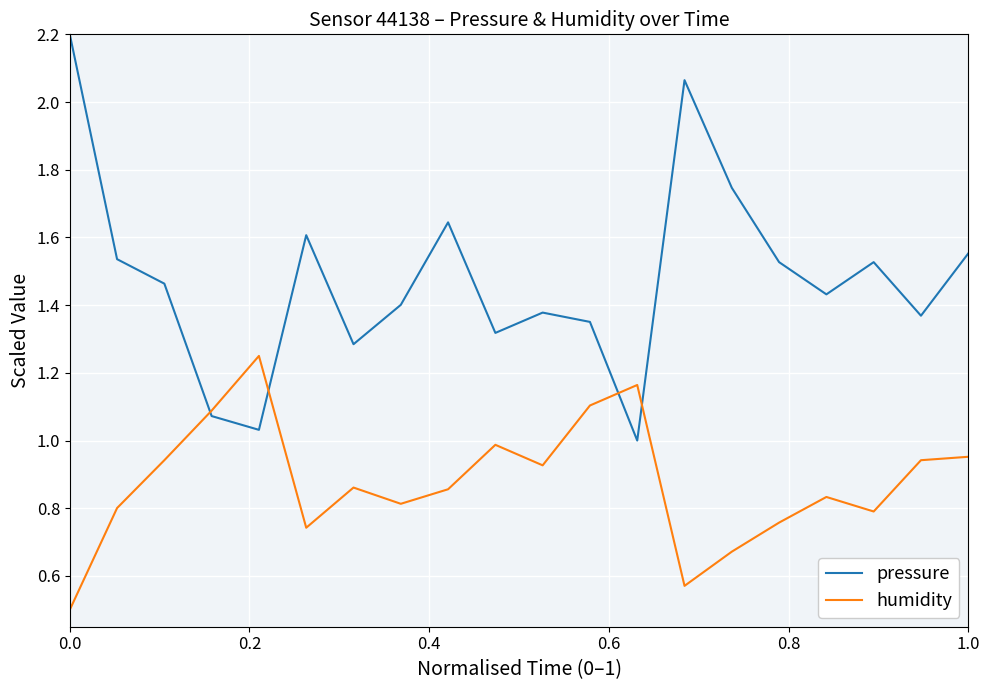

List the series in order of their peak value, lowest first.

humidity, pressure